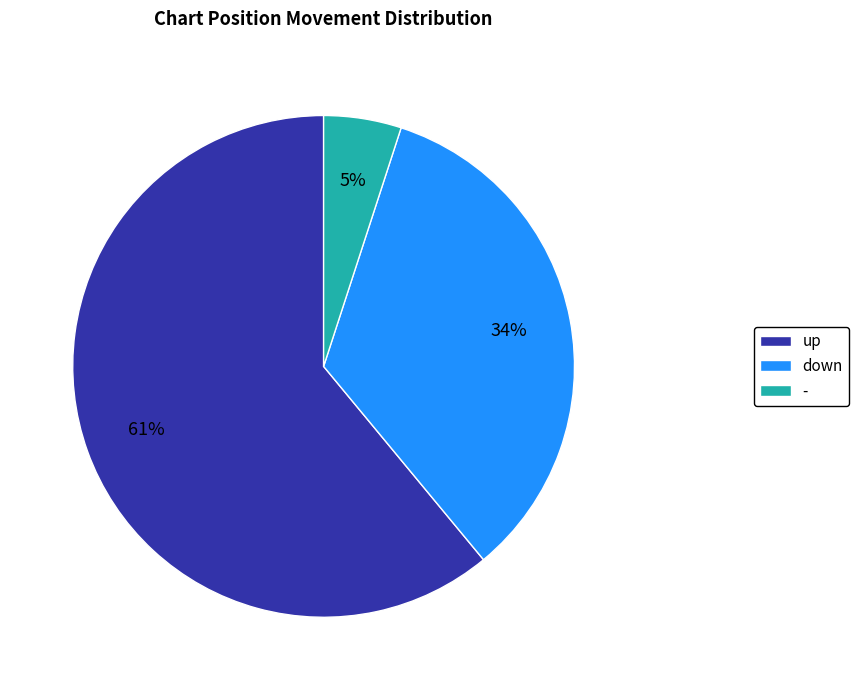

Is it true that - is 1% of the pie?

False